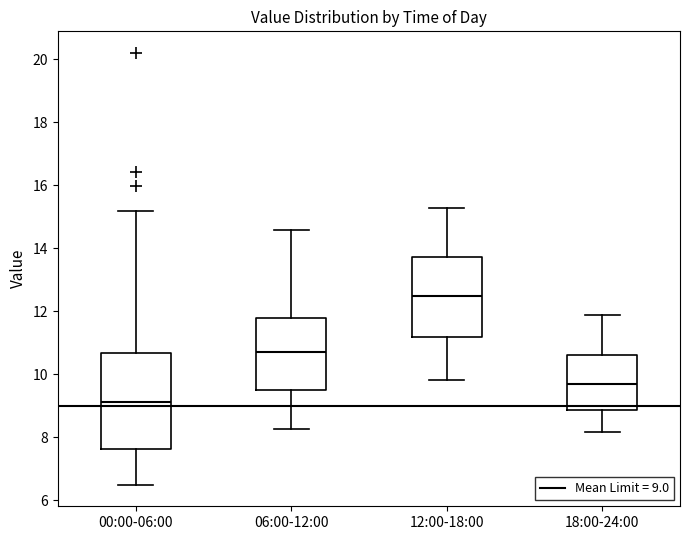

Where does the lower whisker of the box for 00:00-06:00 end on the y-axis? The values are not printed on the chart, so give them approximately, as read against the axis.

6.6